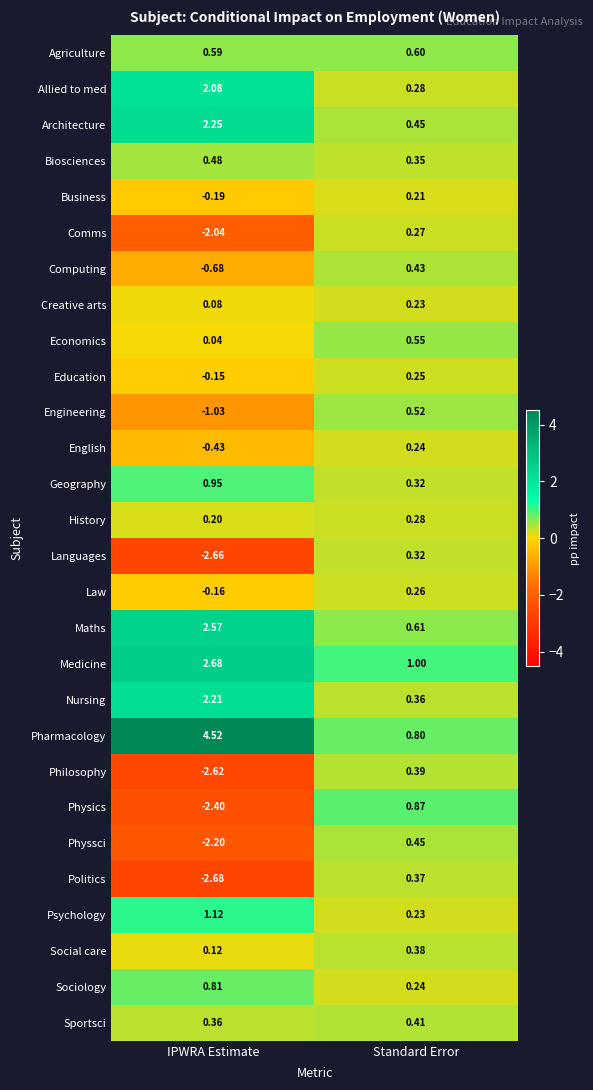

Which series has the widest spread of values?

Pharmacology